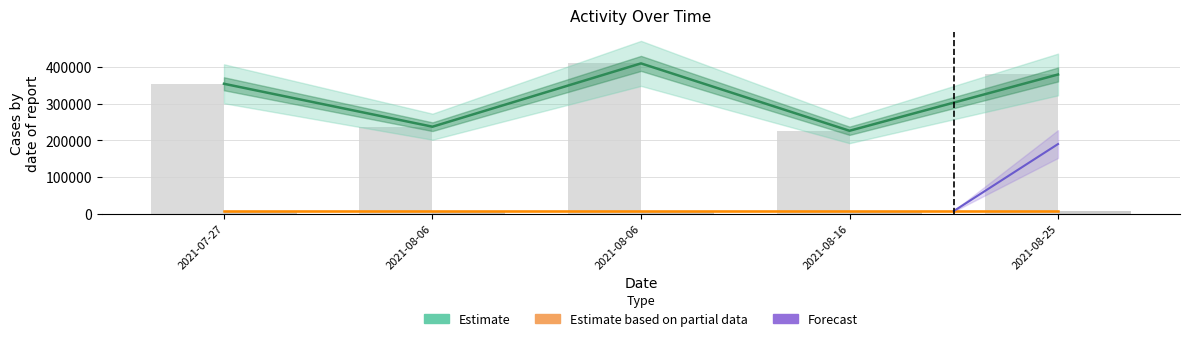

Where is the data nearest to the value 317722?

2021-07-27